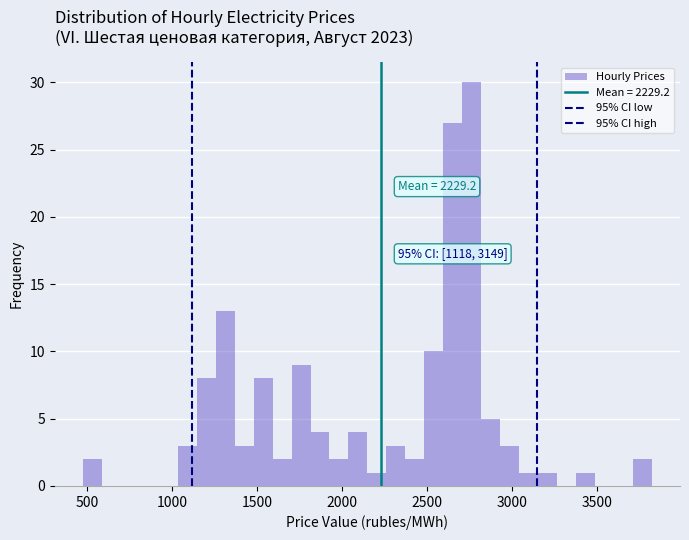

Read against the x-axis, roughly where is the centre of the tallest bar?

2750